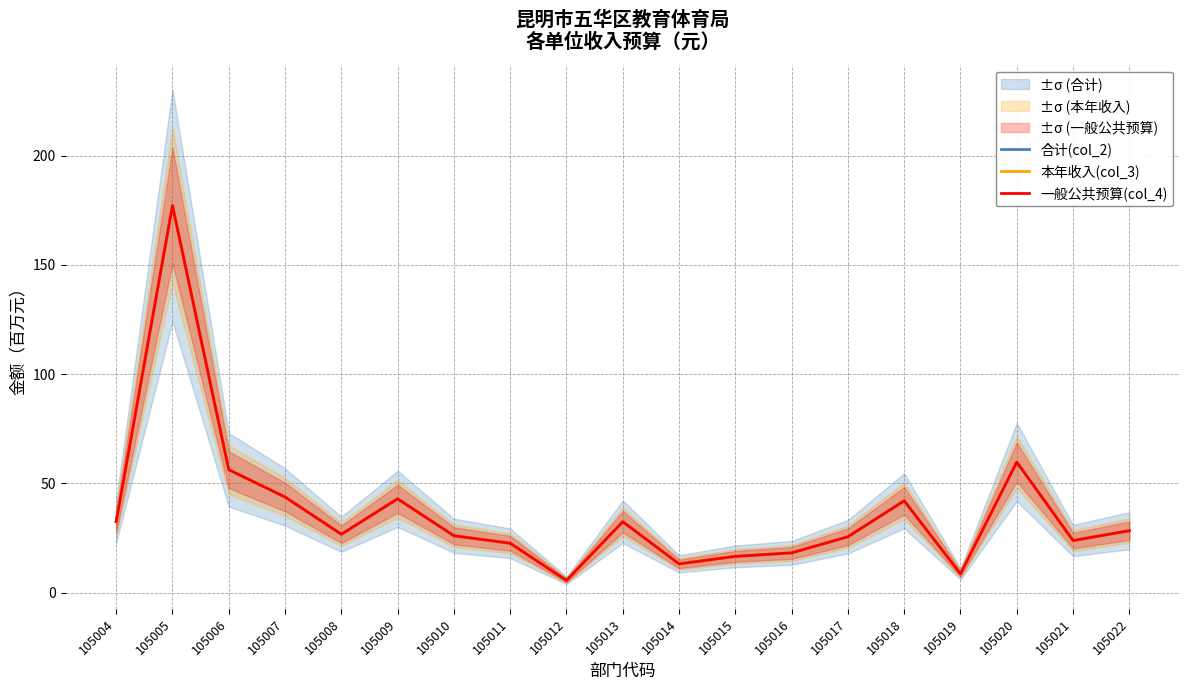

Reading right to left, extract all data points from this chart.

合计(col_2): 105022=28.4	105021=23.8	105020=59.8	105019=8.6	105018=42.0	105017=25.6	105016=18.2	105015=16.6	105014=13.2	105013=32.5	105012=5.6	105011=22.6	105010=26.0	105009=42.9	105008=26.7	105007=43.8	105006=56.2	105005=177.2	105004=32.5
本年收入(col_3): 105022=28.4	105021=23.8	105020=59.8	105019=8.6	105018=42.0	105017=25.6	105016=18.2	105015=16.6	105014=13.2	105013=32.5	105012=5.6	105011=22.6	105010=26.0	105009=42.9	105008=26.7	105007=43.8	105006=56.2	105005=177.2	105004=32.5
一般公共预算(col_4): 105022=28.4	105021=23.8	105020=59.8	105019=8.6	105018=42.0	105017=25.6	105016=18.2	105015=16.6	105014=13.2	105013=32.5	105012=5.6	105011=22.6	105010=26.0	105009=42.9	105008=26.7	105007=43.8	105006=56.2	105005=177.2	105004=32.5